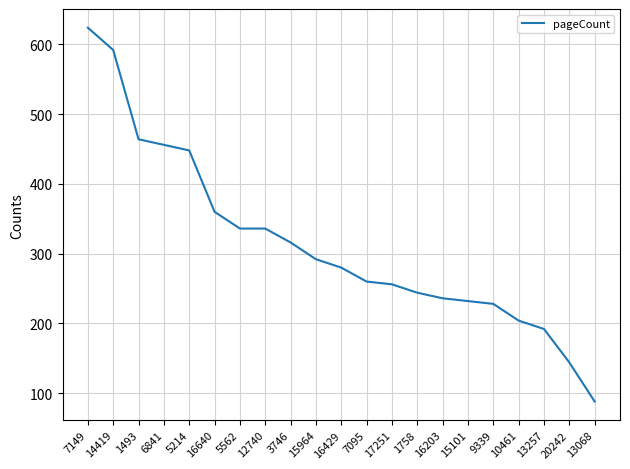

The chart shows a value of 316 at 3746. True or false?

True